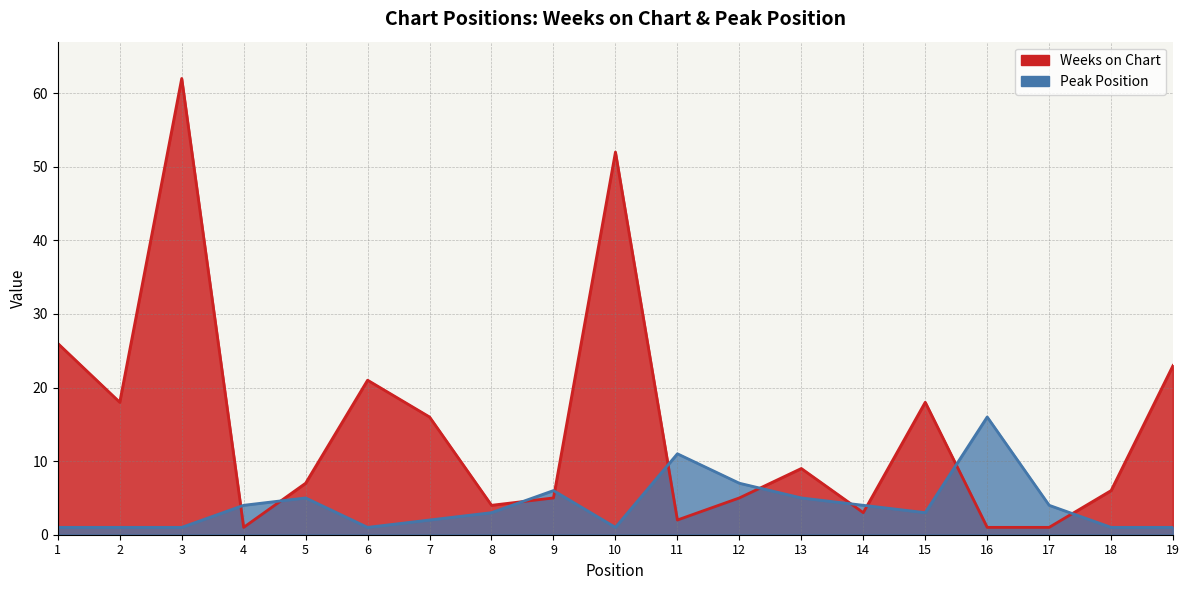

What is the value of the Weeks on Chart point at the 1st from the left?

26